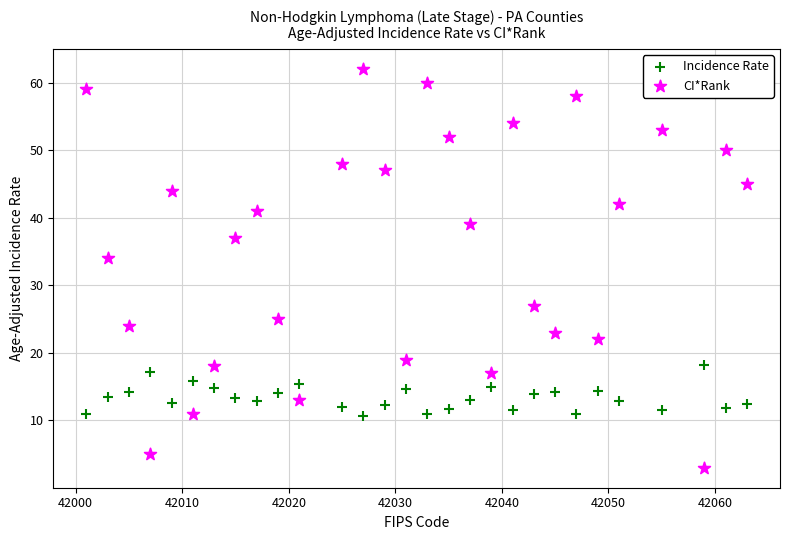

What are all the series names shown in the legend?

Incidence Rate, CI*Rank